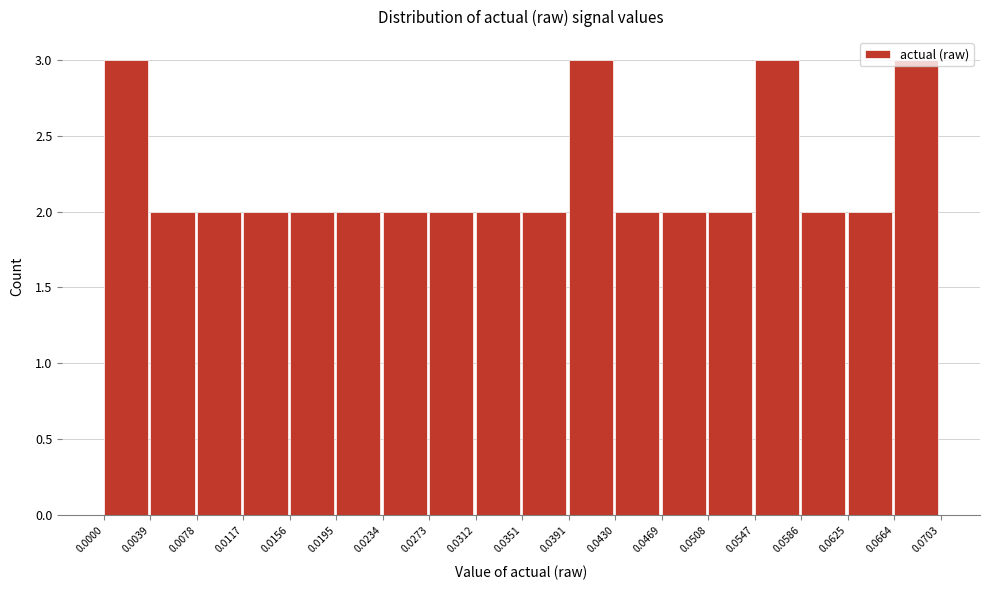

Reading left to right, transcribe this chart: for each bar, give the range it covers on the x-axis and its height. The values are not printed on the chart, so give them approximately, as read against the axis.

0.0000 to 0.0039: 3
0.0039 to 0.0078: 2
0.0078 to 0.0117: 2
0.0117 to 0.0156: 2
0.0156 to 0.0195: 2
0.0195 to 0.0234: 2
0.0234 to 0.0273: 2
0.0273 to 0.0312: 2
0.0312 to 0.0351: 2
0.0351 to 0.0391: 2
0.0391 to 0.0430: 3
0.0430 to 0.0469: 2
0.0469 to 0.0508: 2
0.0508 to 0.0547: 2
0.0547 to 0.0586: 3
0.0586 to 0.0625: 2
0.0625 to 0.0664: 2
0.0664 to 0.0703: 3